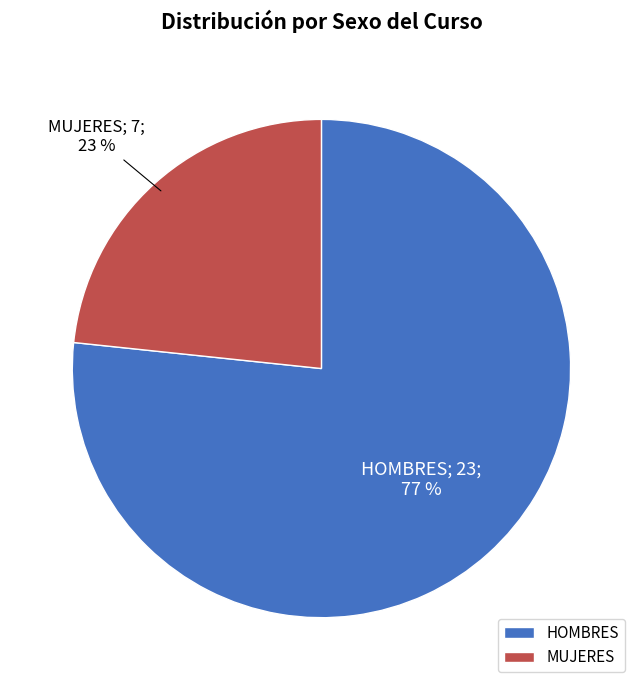

Approximately how many times larger is the value at HOMBRES compared to MUJERES?

3.3